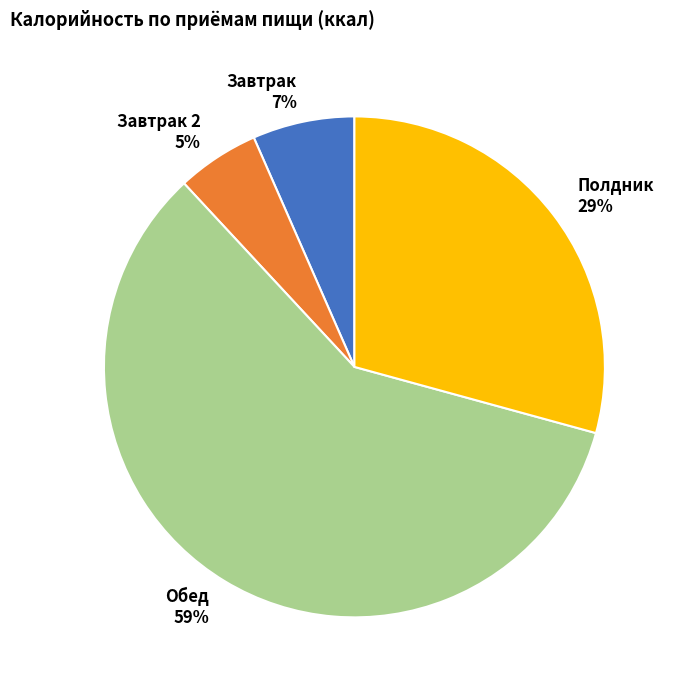

To the nearest percent, what is the difference between the largest and smallest slice percentages?

54%